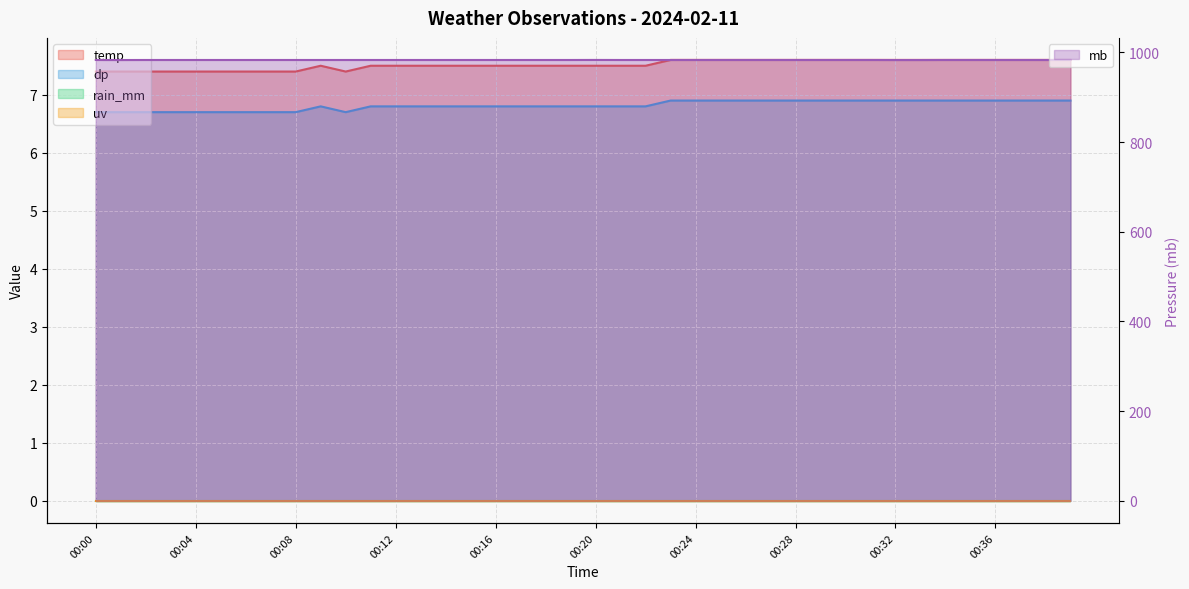

What is the minimum value shown in the chart?

6.7